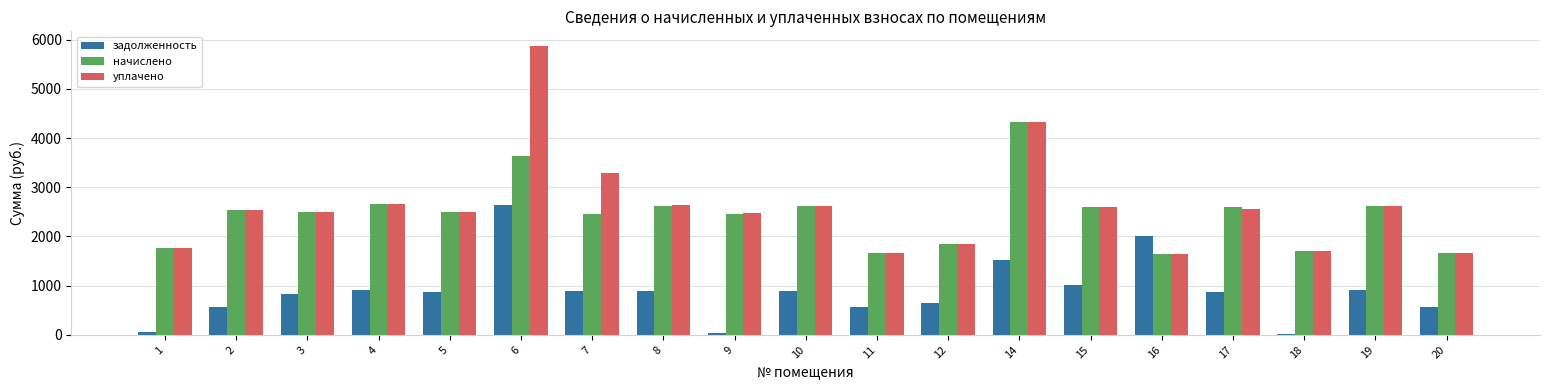

Is it true that начислено equals 2609.8 at 11?

False